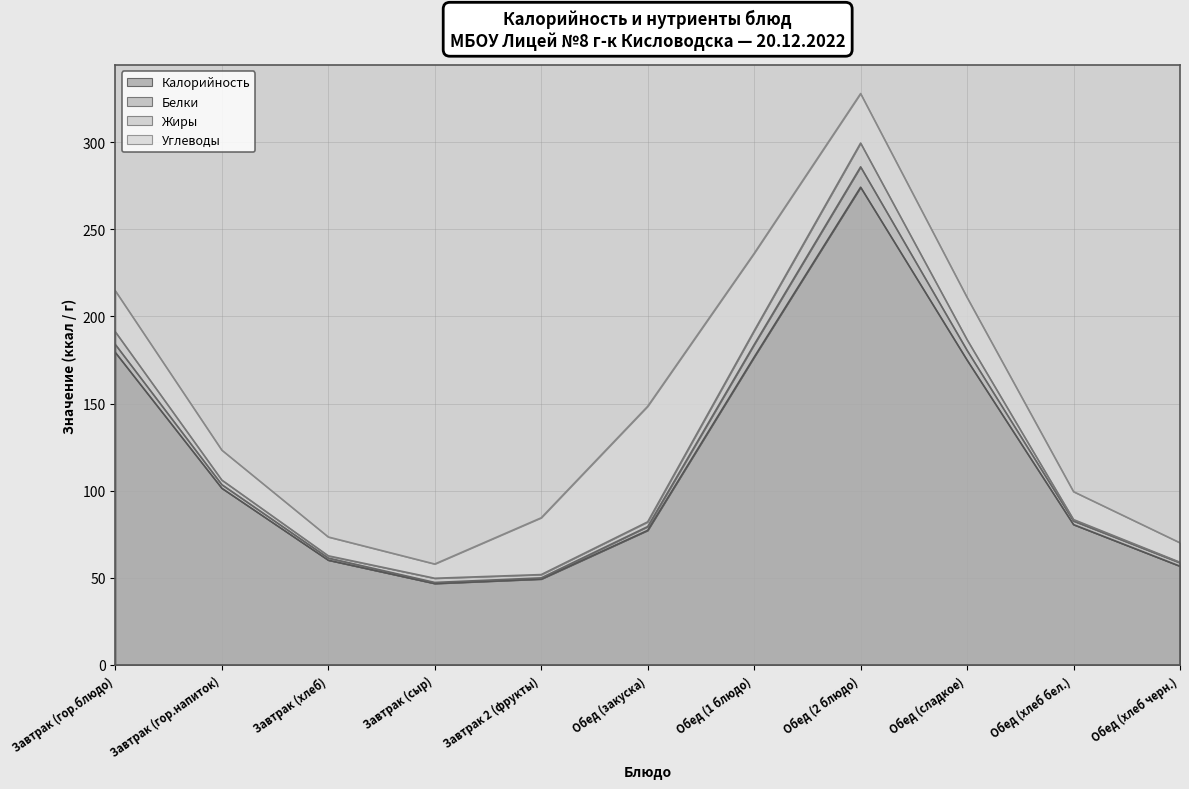

Rank the series by their maximum value, from highest to lowest.

Калорийность, Углеводы, Жиры, Белки